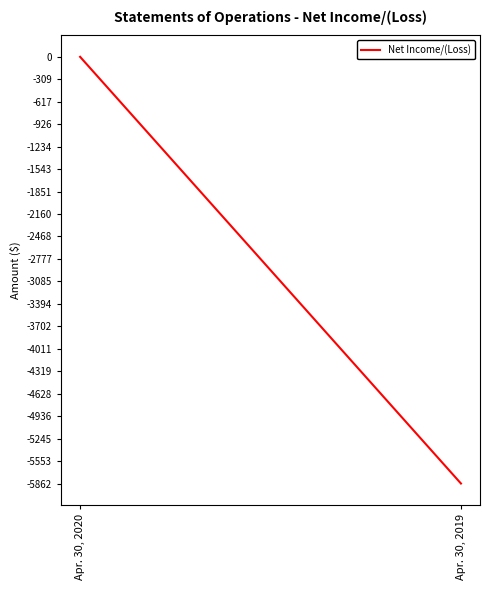

Rank the categories by value from lowest to highest.

Apr. 30, 2019, Apr. 30, 2020